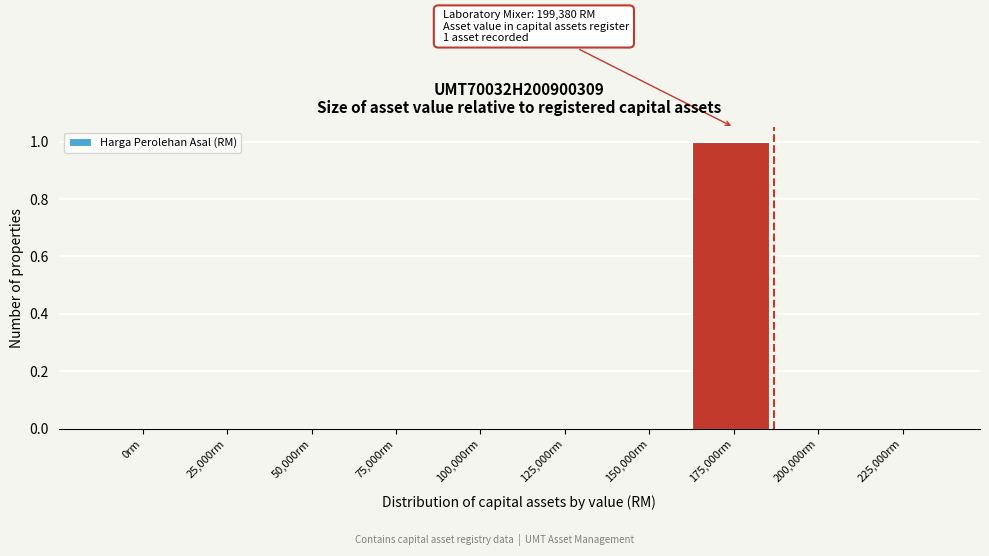

Reading right to left, extract all data points from this chart.

225,000rm=0	200,000rm=0	175,000rm=1	150,000rm=0	125,000rm=0	100,000rm=0	75,000rm=0	50,000rm=0	25,000rm=0	0rm=0